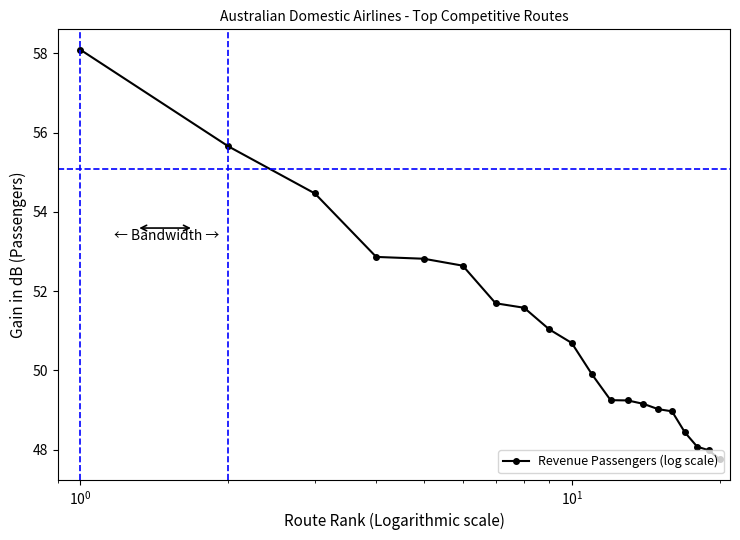

What is the average value?

51.0